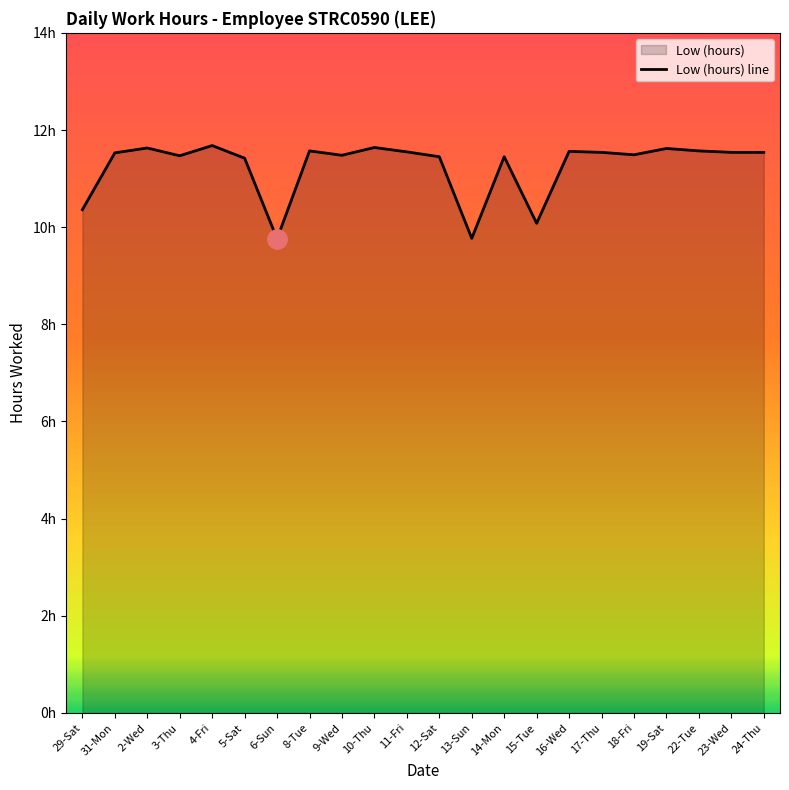

Reading left to right, extract all data points from this chart.

29-Sat=10.4	31-Mon=11.5	2-Wed=11.6	3-Thu=11.5	4-Fri=11.7	5-Sat=11.4	6-Sun=9.8	8-Tue=11.6	9-Wed=11.5	10-Thu=11.6	11-Fri=11.6	12-Sat=11.4	13-Sun=9.8	14-Mon=11.4	15-Tue=10.1	16-Wed=11.6	17-Thu=11.5	18-Fri=11.5	19-Sat=11.6	22-Tue=11.6	23-Wed=11.5	24-Thu=11.5